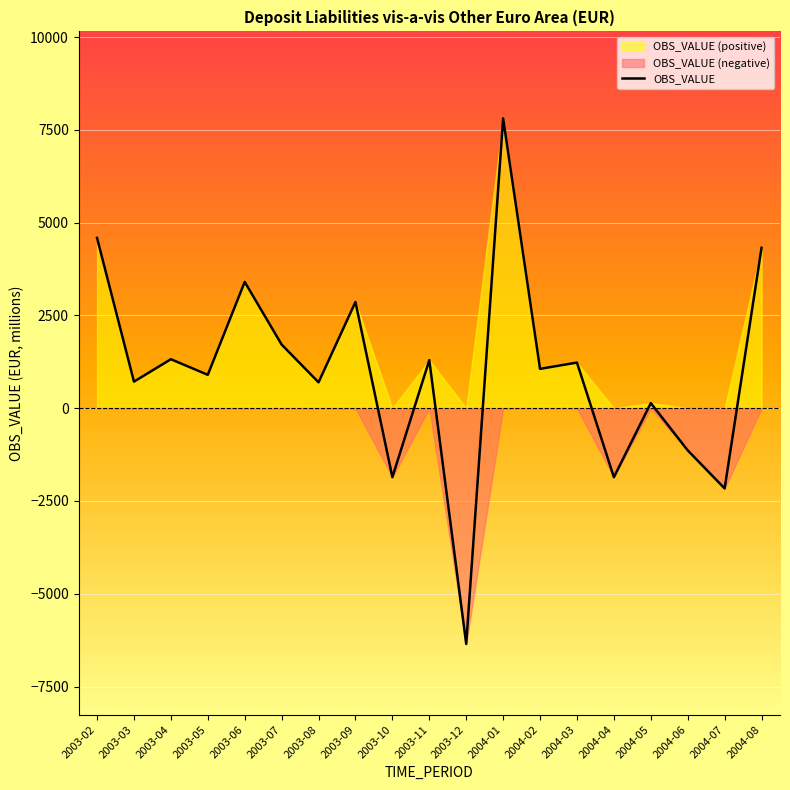

Is it true that the value at 2003-07 is 925.4?

False